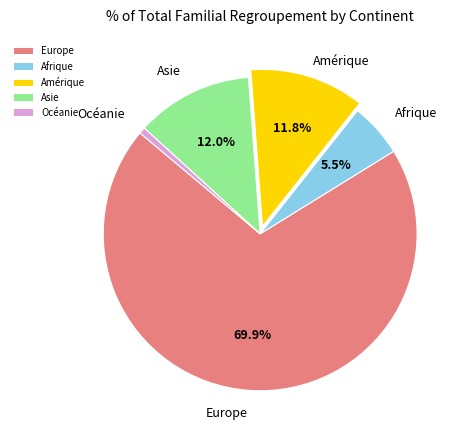

Count the number of slices in the pie.

5